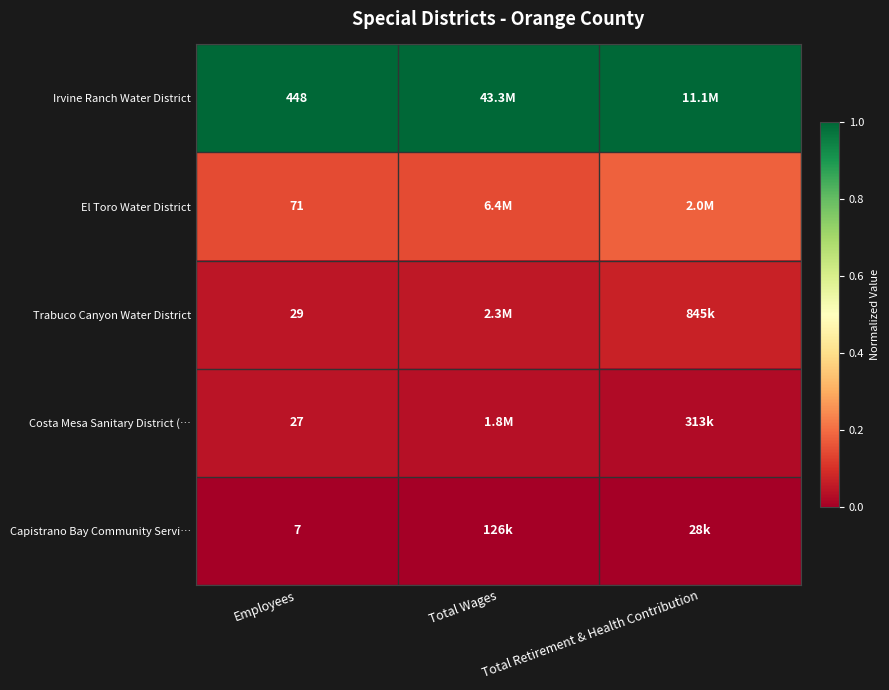

At Employees, list the series in order from largest to smallest.

Irvine Ranch Water District, El Toro Water District, Trabuco Canyon Water District, Costa Mesa Sanitary District (…, Capistrano Bay Community Servi…